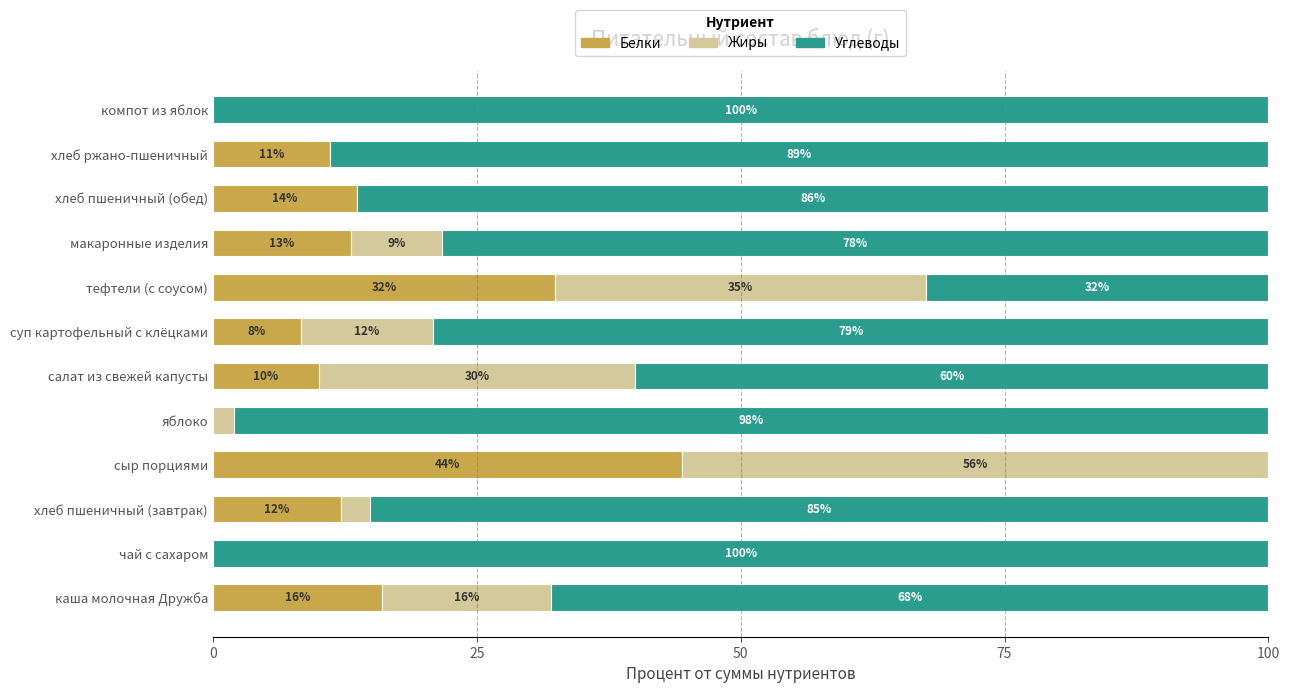

What is the total value across all series at макаронные изделия?

100.0